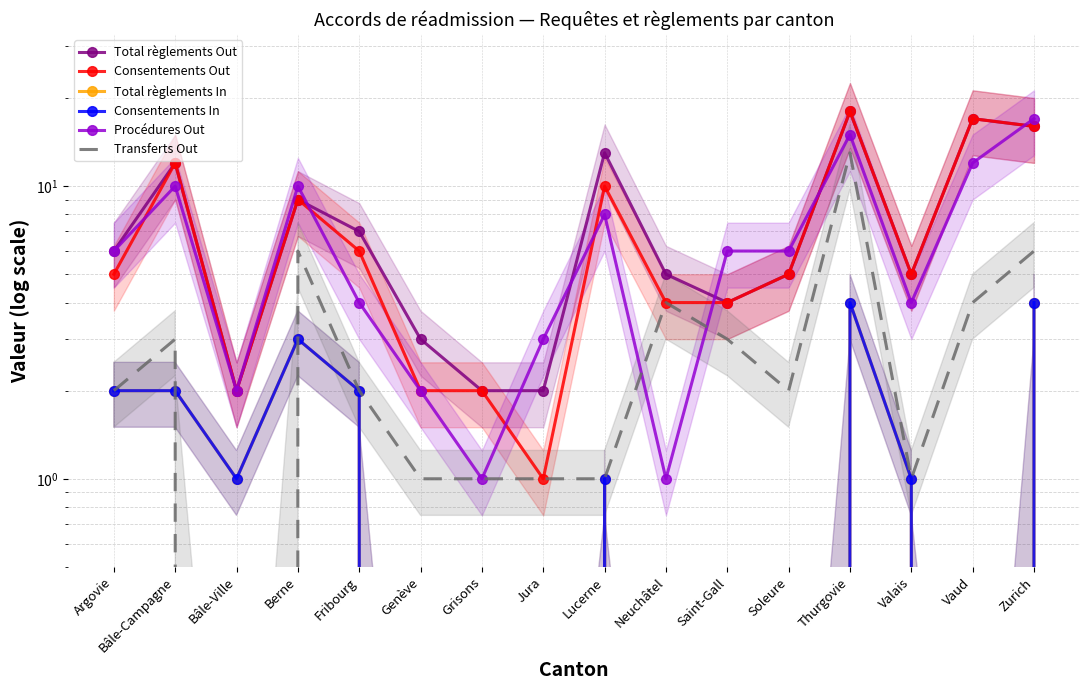

True or false: Consentements In and Total règlements Out cross at least once.

False